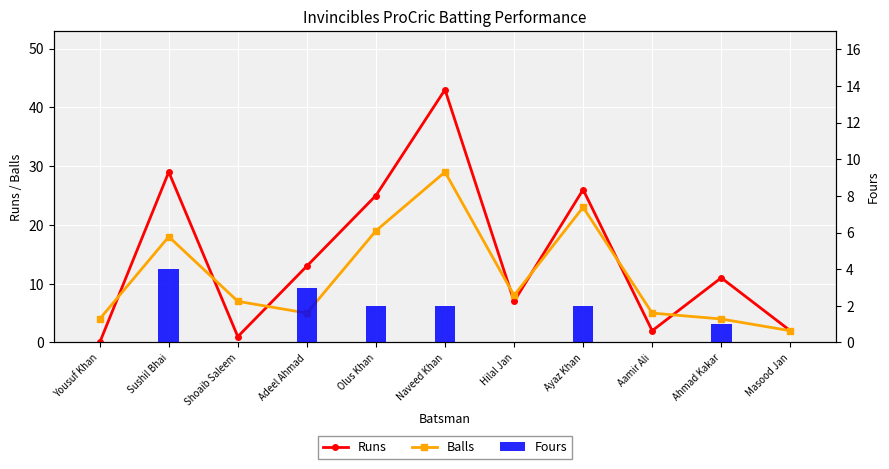

Read the Balls value at Naveed Khan, to the nearest 5.

30